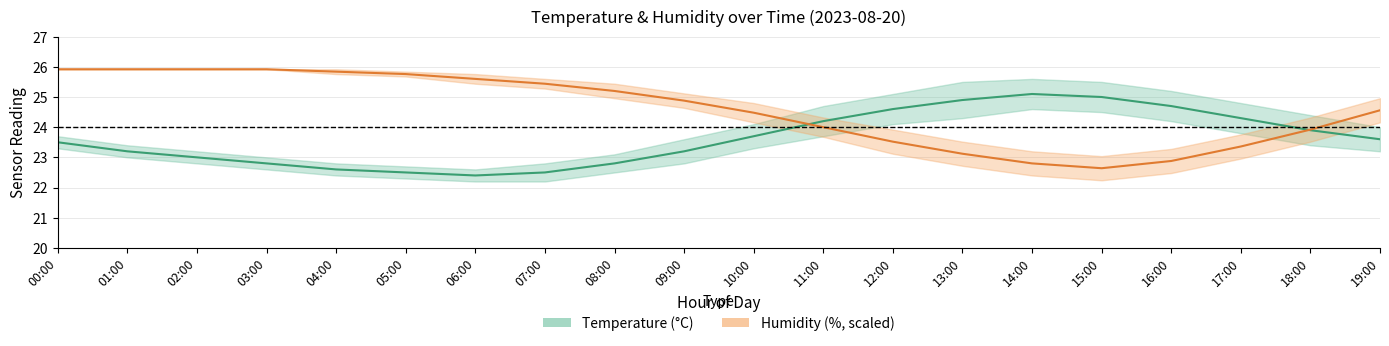

At which category does Temperature (°C) reach its first local valley?

06:00